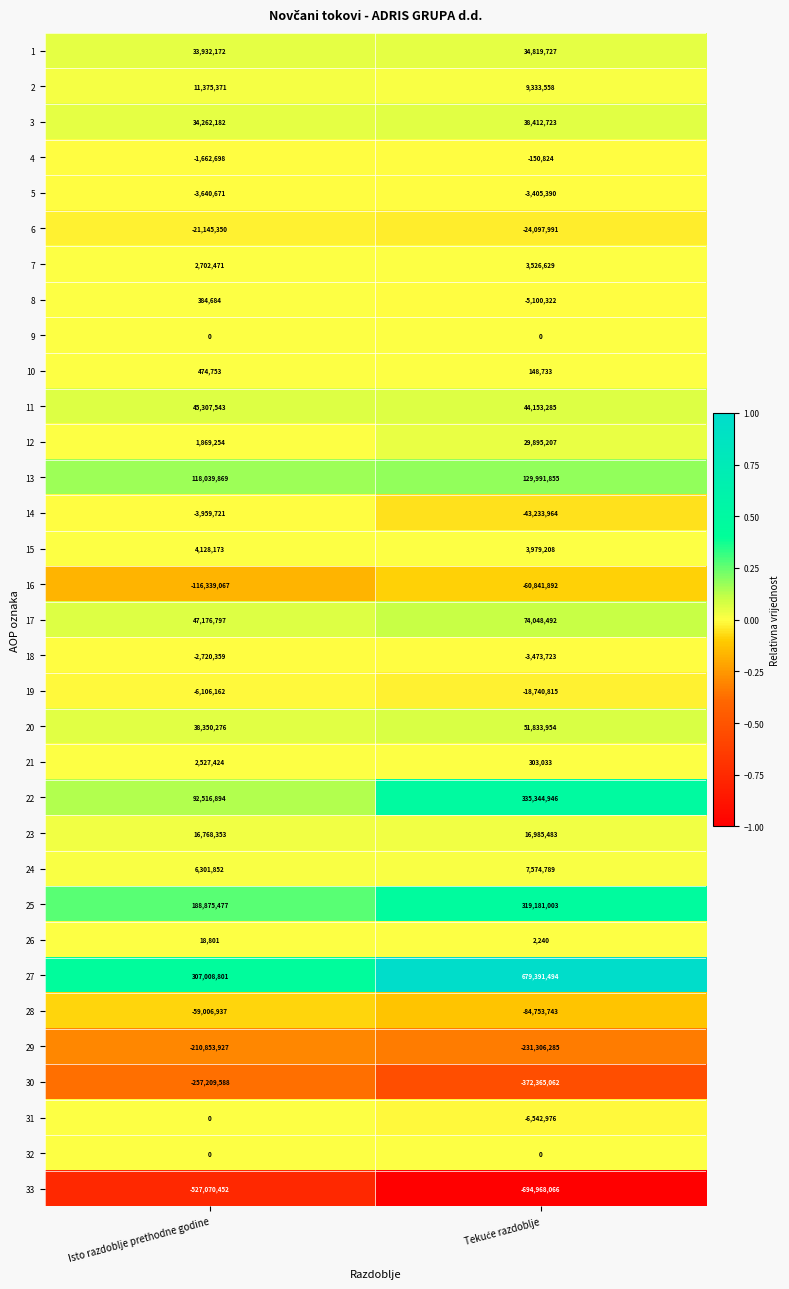

The value of 6 at Isto razdoblje prethodne godine is -21145350. True or false?

True